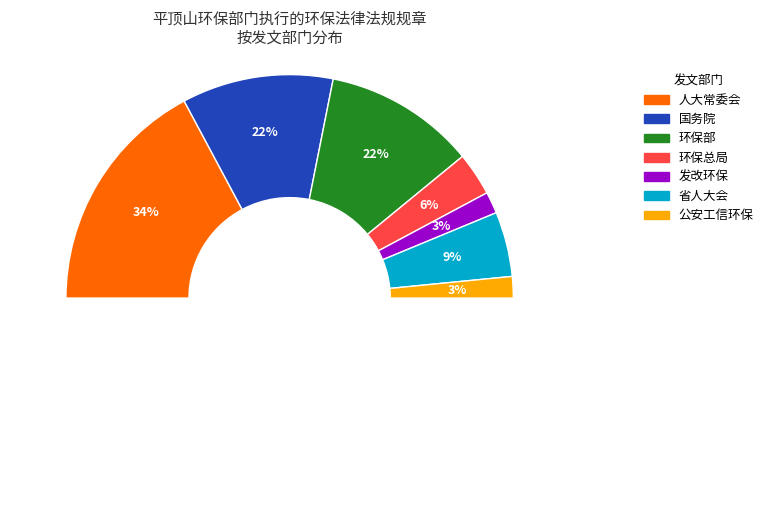

How many slices are in this pie chart?

7